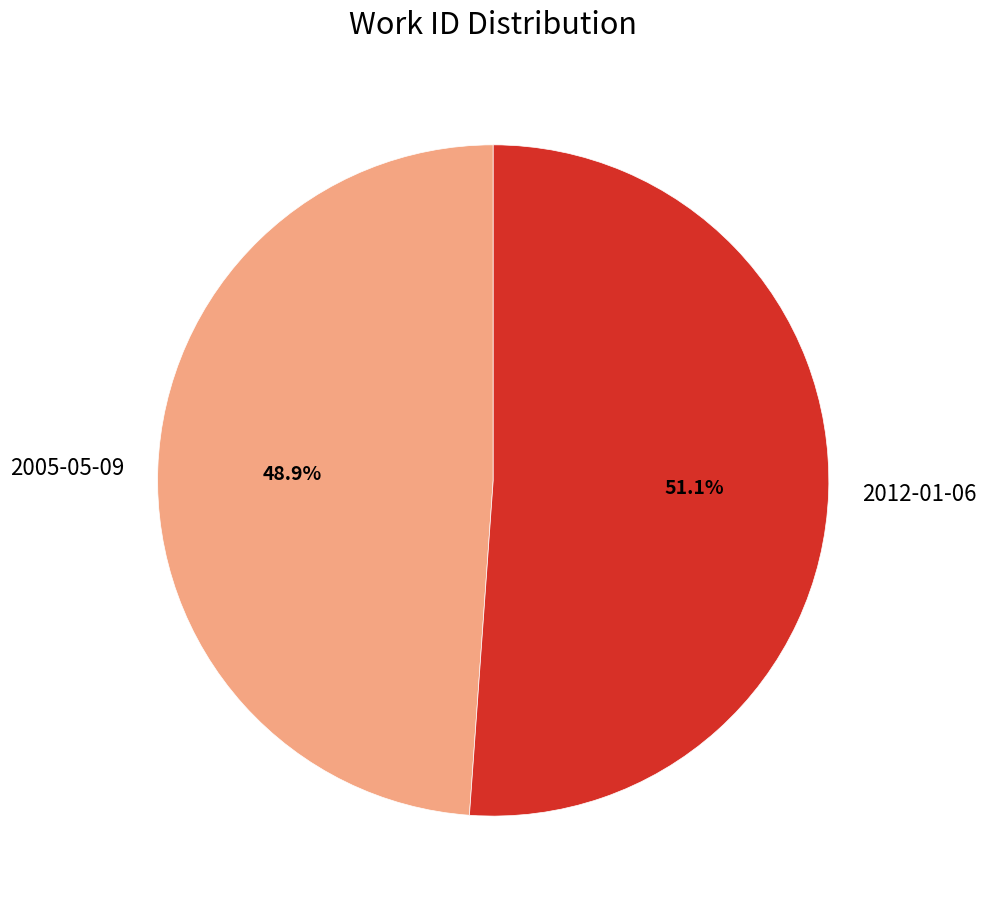

To the nearest percent, what is the difference between the largest and smallest slice percentages?

2%